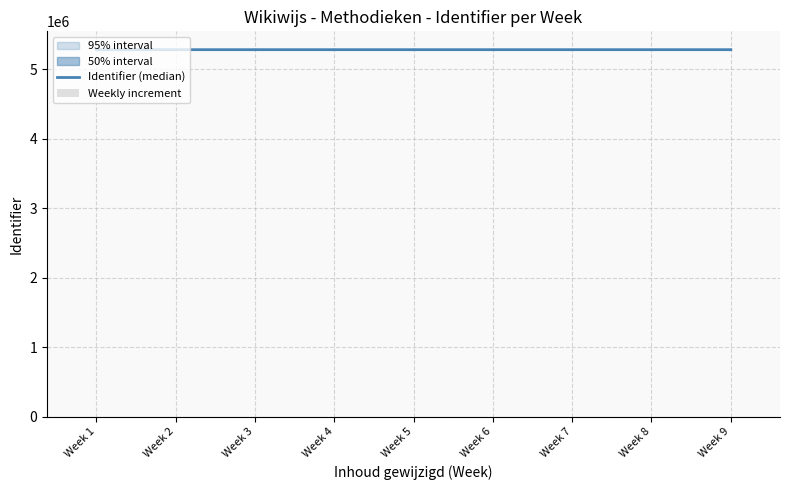

At which category is the sum across all series the highest?

Week 9